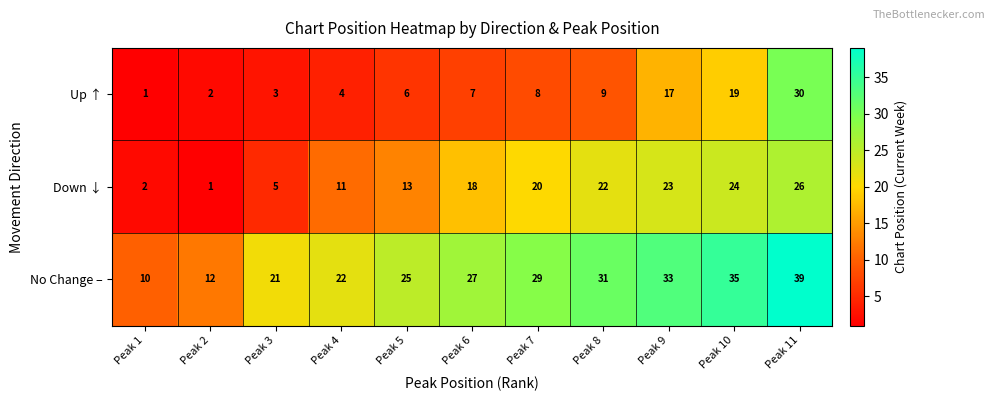

What is the difference between the maximum and second lowest values in the No Change – series?

27